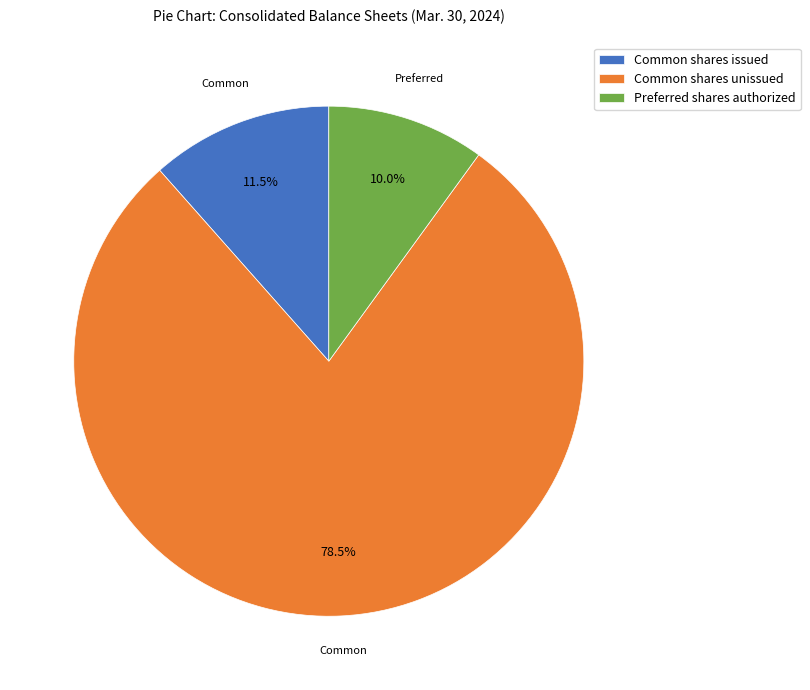

Which has a higher value, Common shares unissued or Preferred shares authorized?

Common shares unissued